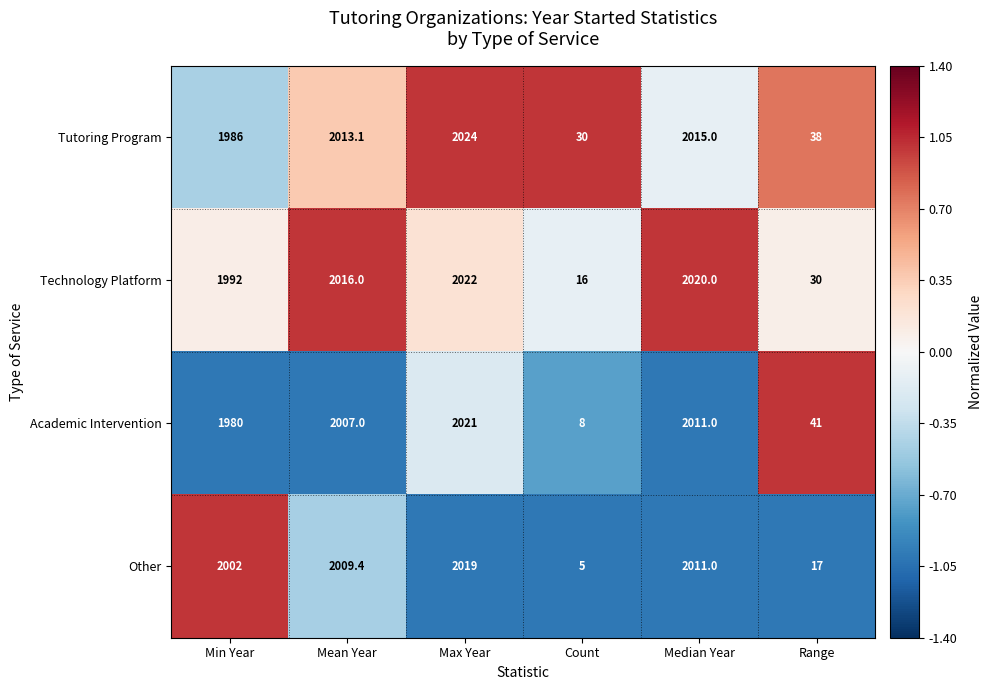

What is the greatest value displayed?

2024.0